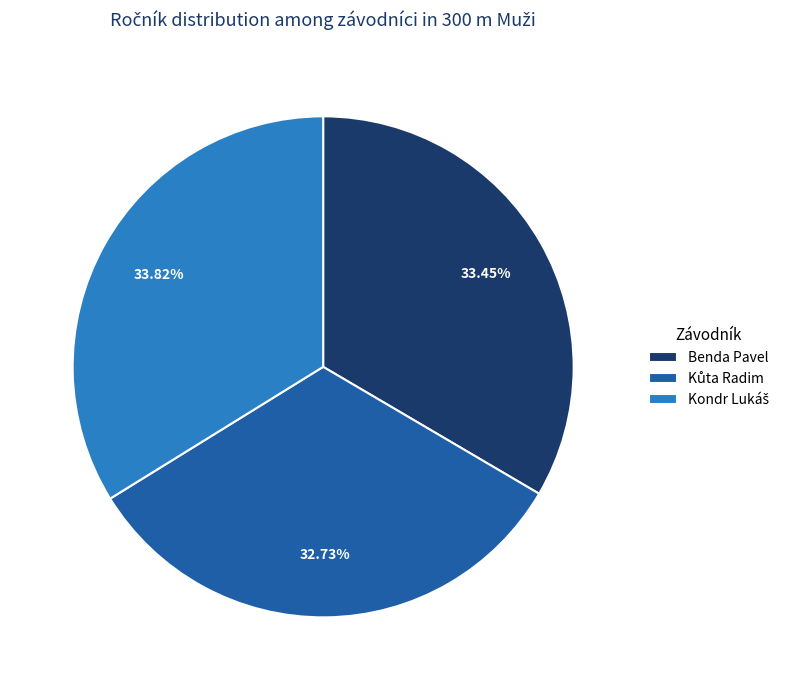

Is there any slice that represents more than half of the pie?

No